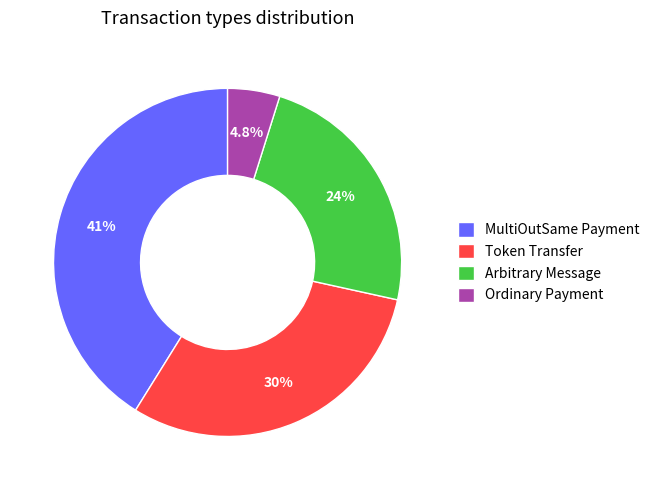

Approximately how many times larger is the value at Arbitrary Message compared to MultiOutSame Payment?

0.6